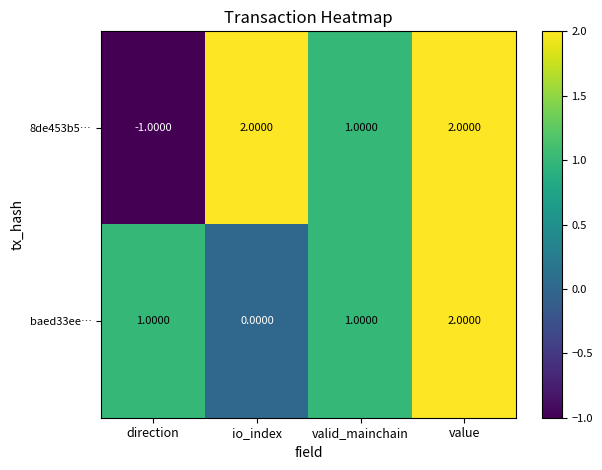

What is the difference between the maximum and minimum values in the 8de453b5… series?

3